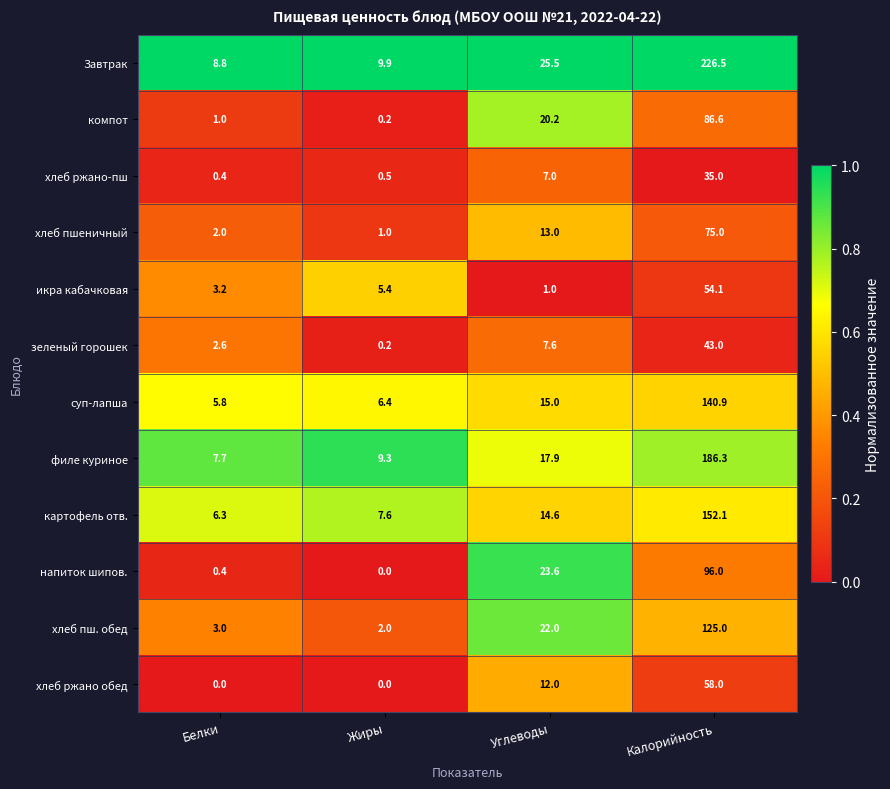

List the series in order of their peak value, lowest first.

хлеб ржано-пш, зеленый горошек, икра кабачковая, хлеб ржано обед, хлеб пшеничный, компот, напиток шипов., хлеб пш. обед, суп-лапша, картофель отв., филе куриное, Завтрак